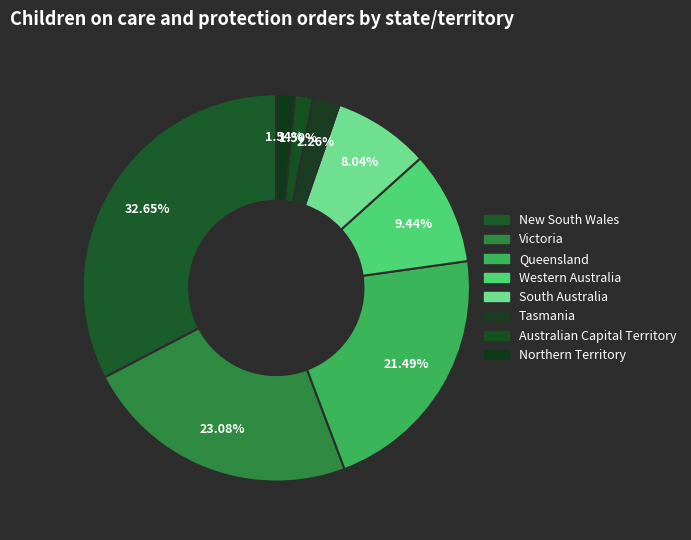

What is the change in value from Australian Capital Territory to Northern Territory?

+28